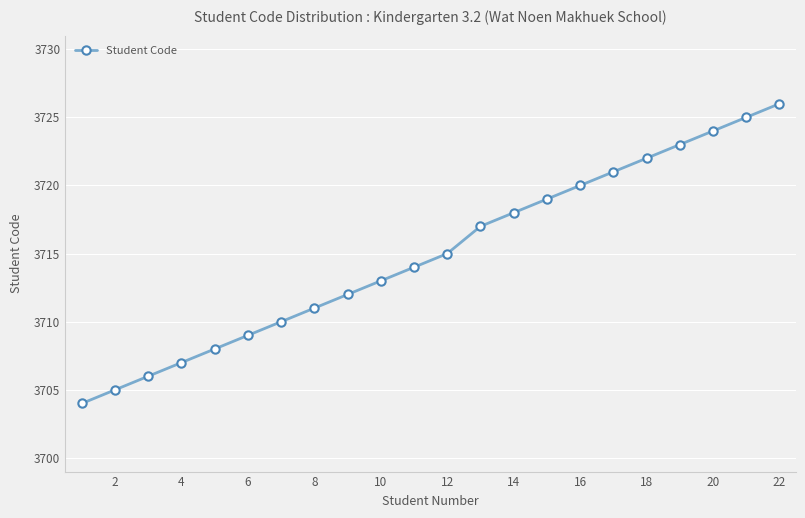

What is the value of the 14th point from the left?

3718